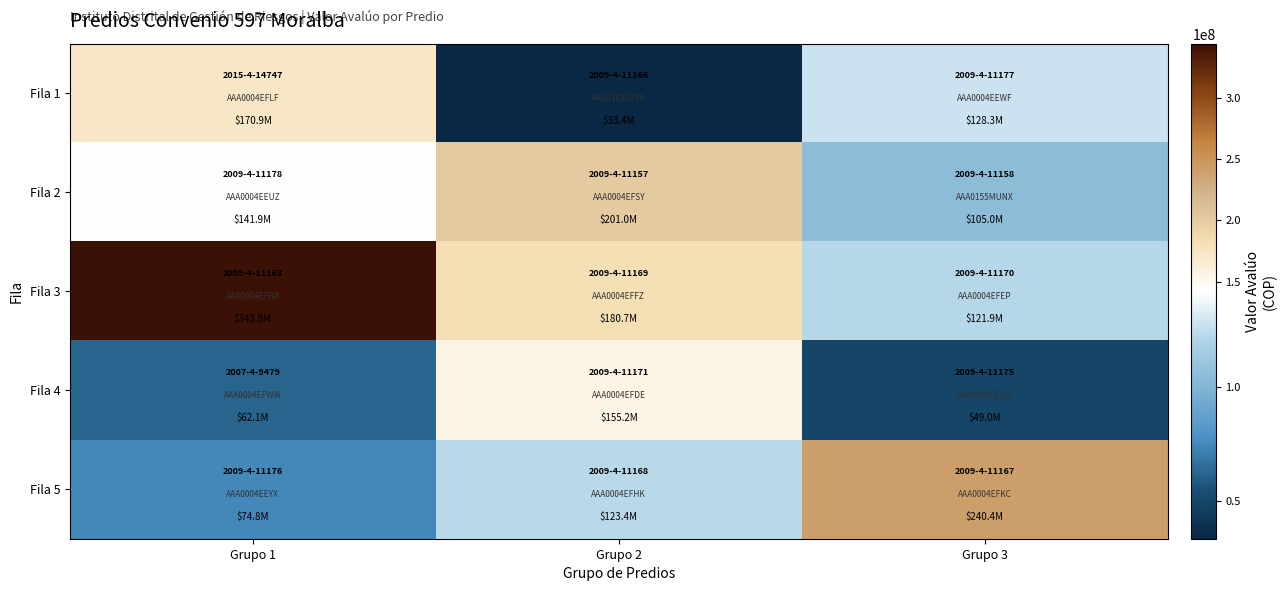

Which series has the widest spread of values?

Fila 3